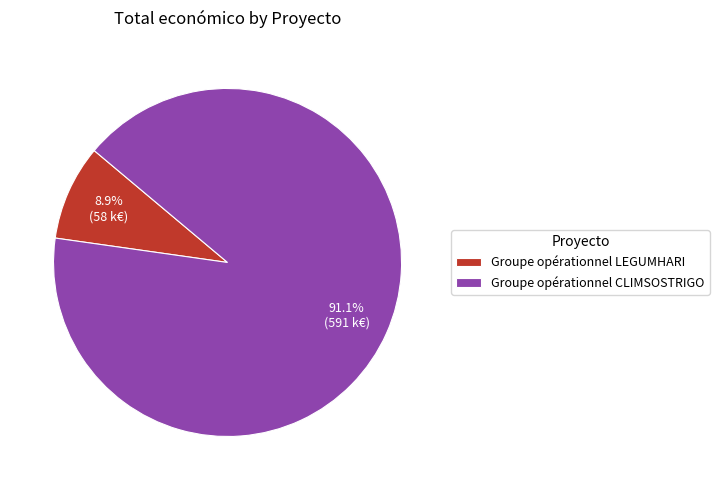

Does Groupe opérationnel CLIMSOSTRIGO account for over 50% of the chart?

Yes